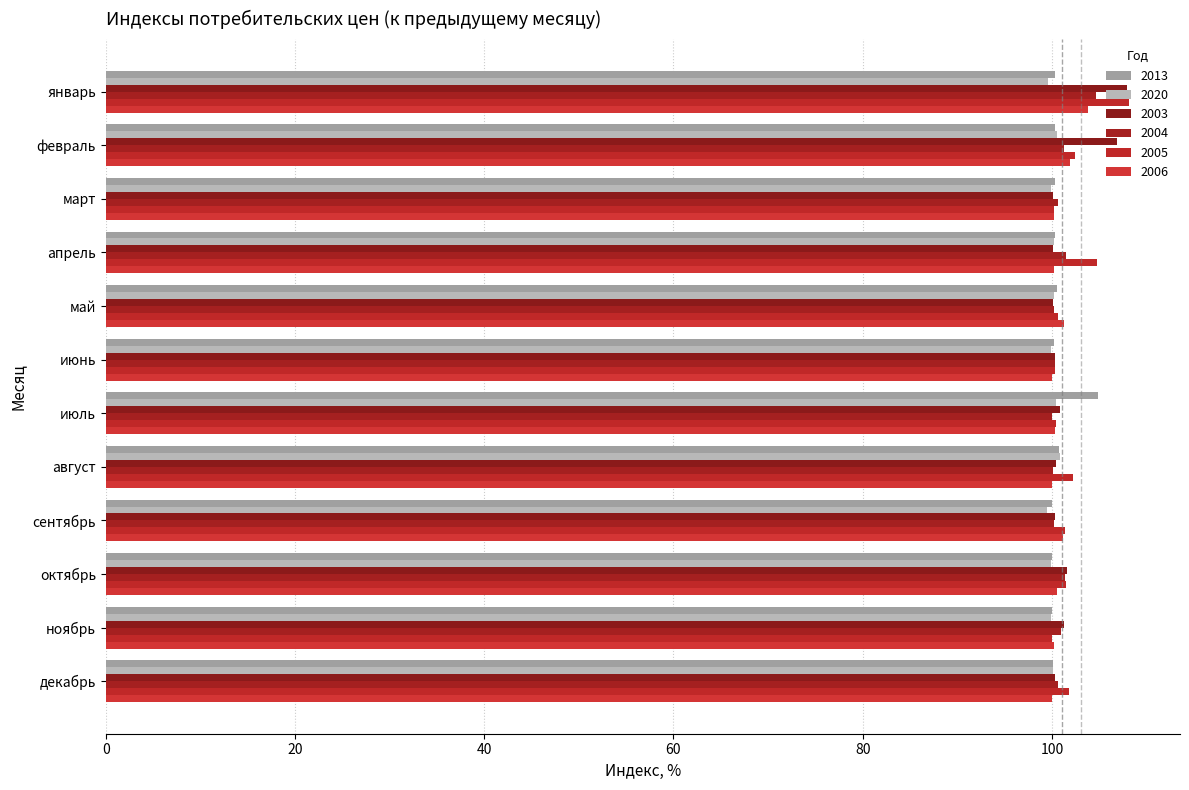

What value does the 2013 series have at июнь?

100.2